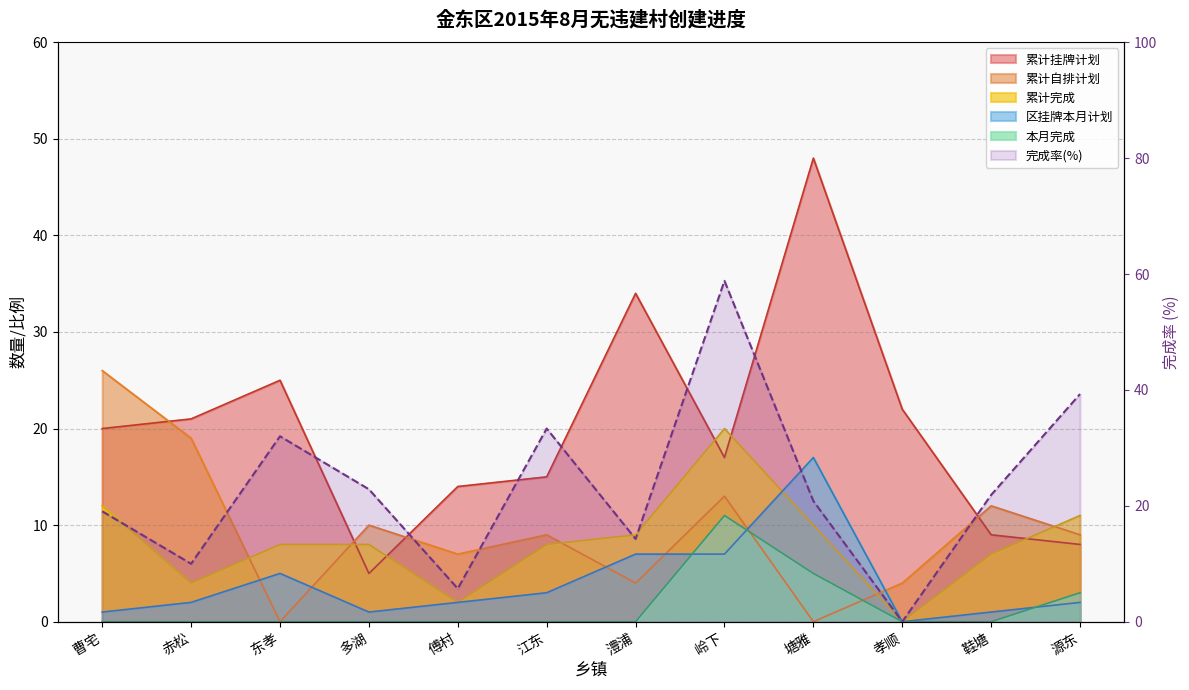

What is the total value across all series at 岭下?

126.8